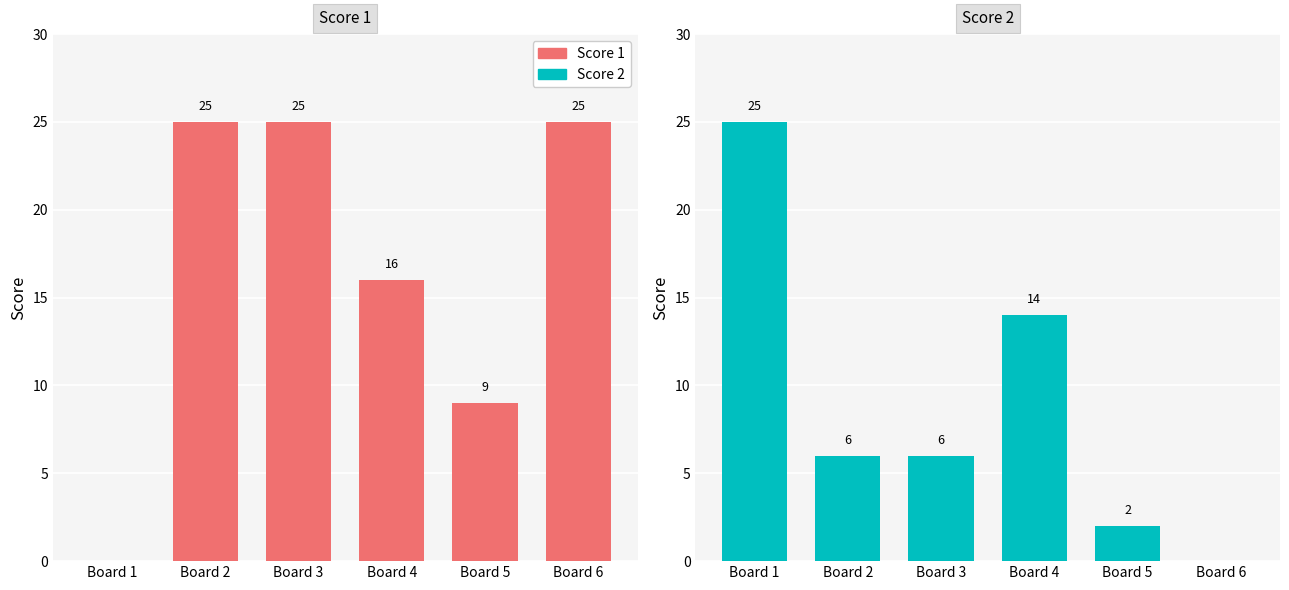

The Score 2 series shows 1 at Board 2. True or false?

False